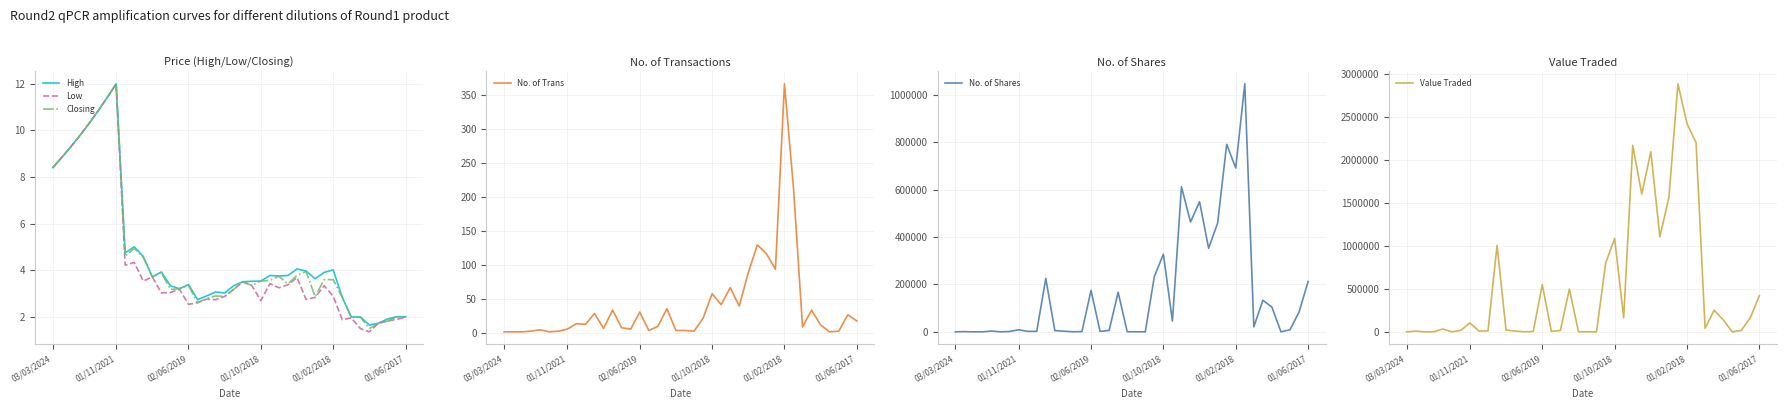

Reading left to right, extract all data points from this chart.

High: 8.4	8.8	9.3	9.8	10.3	10.8	11.4	12.0	4.7	5.0	4.6	3.7	3.9	3.3	3.2	3.4	2.7	2.9	3.1	3.0	3.3	3.5	3.5	3.5	3.8	3.8	3.8	4.0	4.0	3.6	3.9	4.0	2.8	2.0	2.0	1.6	1.7	1.9	2.0	2.0
Low: 8.4	8.8	9.3	9.8	10.3	10.8	11.4	12.0	4.2	4.3	3.5	3.7	3.0	3.0	3.2	2.5	2.6	2.8	2.7	2.9	3.2	3.5	3.3	2.7	3.4	3.2	3.4	3.7	2.7	2.8	3.3	2.9	1.9	1.9	1.5	1.4	1.7	1.8	1.9	2.0
Closing: 8.4	8.8	9.3	9.8	10.3	10.8	11.4	12.0	4.6	4.9	4.5	3.7	3.9	3.2	3.2	3.3	2.6	2.8	2.9	2.9	3.2	3.5	3.3	3.5	3.6	3.7	3.4	3.8	3.9	2.9	3.6	3.6	2.8	2.0	2.0	1.5	1.7	1.8	2.0	2.0
No. of Trans: 1.0	1.0	1.0	2.0	4.0	1.0	2.0	5.0	13.0	12.0	28.0	6.0	33.0	7.0	5.0	30.0	3.0	9.0	35.0	3.0	3.0	2.0	21.0	57.0	41.0	66.0	39.0	88.0	129.0	116.0	93.0	366.0	212.0	8.0	33.0	11.0	1.0	2.0	26.0	17.0
No. of Shares: 1.0	954.0	5.0	30.0	3210.0	10.0	1500.0	8622.0	2042.0	2127.0	225338.0	5271.0	2823.0	319.0	1000.0	175049.0	2010.0	5830.0	167216.0	400.0	220.0	105.0	233340.0	327588.0	45280.0	612155.0	463317.0	549148.0	352688.0	459433.0	791306.0	691292.0	1046833.0	20989.0	133456.0	103973.0	100.0	8600.0	83765.0	212540.0
Value Traded: 8.0	8433.0	47.0	293.0	33031.0	108.0	17100.0	103381.0	9451.0	10123.0	1004571.0	19555.0	9517.0	1009.0	3191.0	549495.0	5486.0	16277.0	496677.0	1178.0	701.0	368.0	795946.0	1085181.0	163079.0	2167002.0	1599213.0	2093622.0	1103830.0	1561127.0	2882786.0	2419925.0	2198385.0	41301.0	251124.0	140462.0	172.0	16331.0	163873.0	420154.0